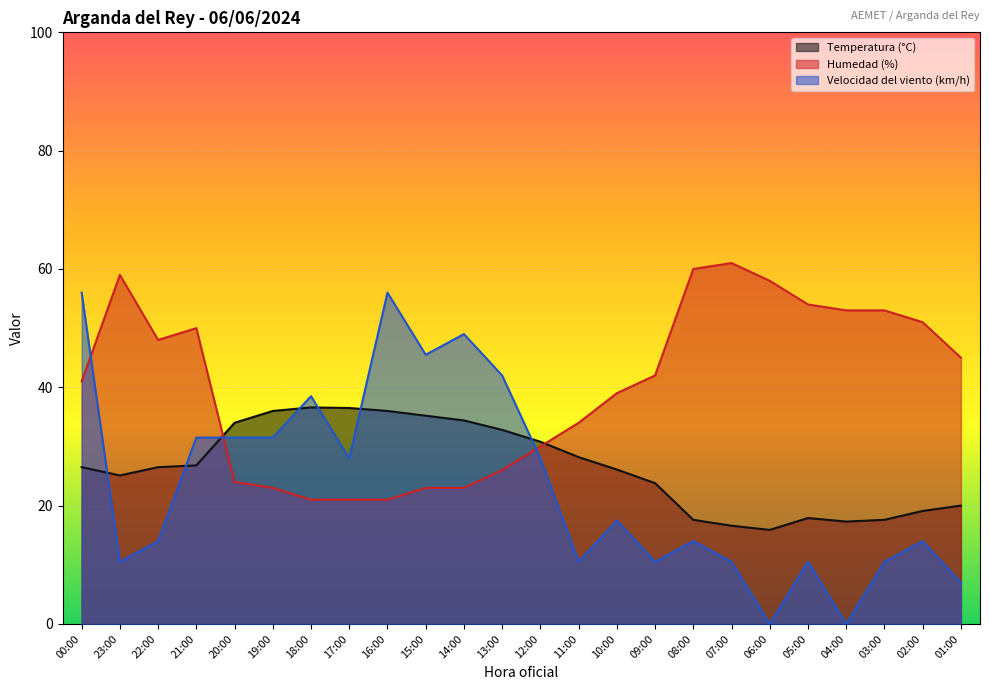

At how many categories does at least one series exceed 50?

10